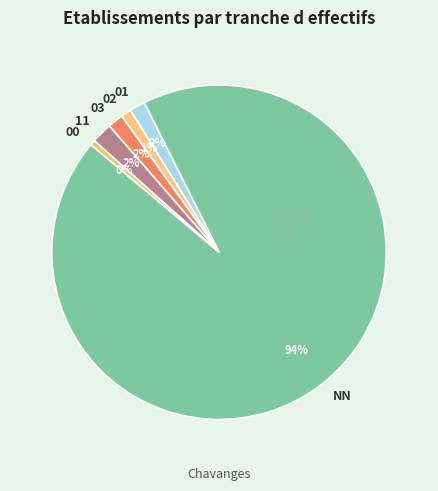

Combined, do 01 and NN account for over 50%?

Yes